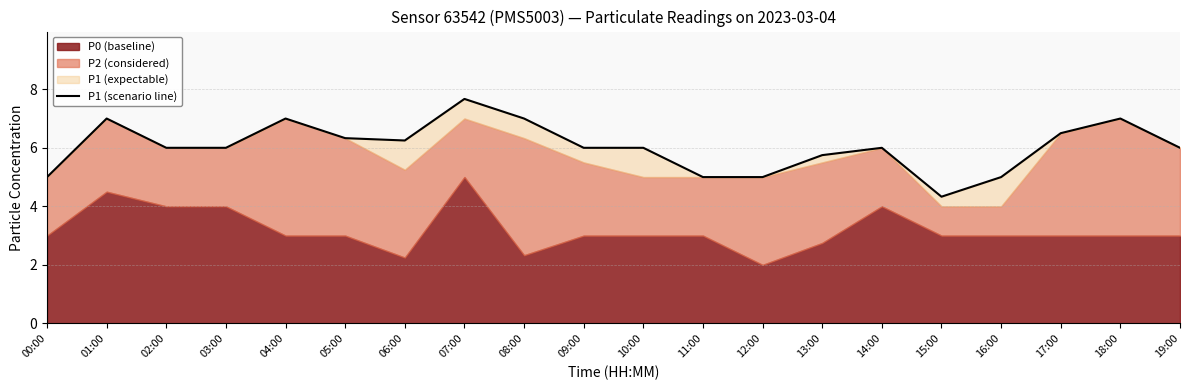

What is the greatest value displayed?

7.7